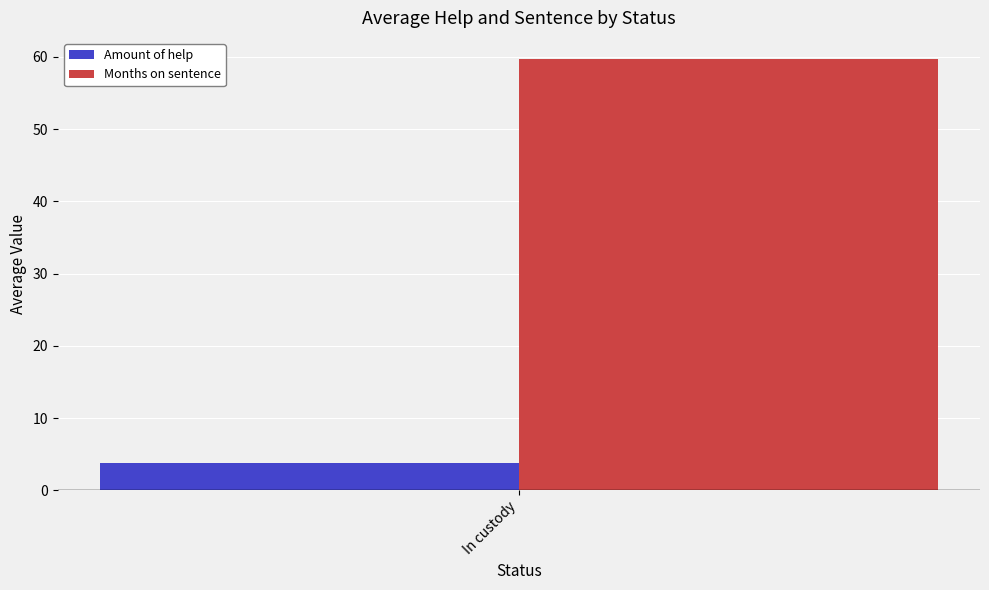

Reading left to right, what are all the values shown in this chart?

Amount of help: In custody=3.8
Months on sentence: In custody=59.6